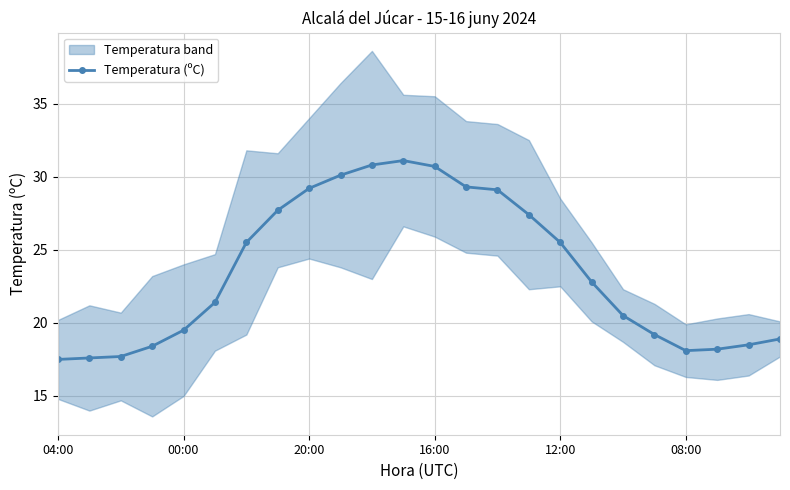

How many interior local peaks (higher than both neighbors) does the data have?

1